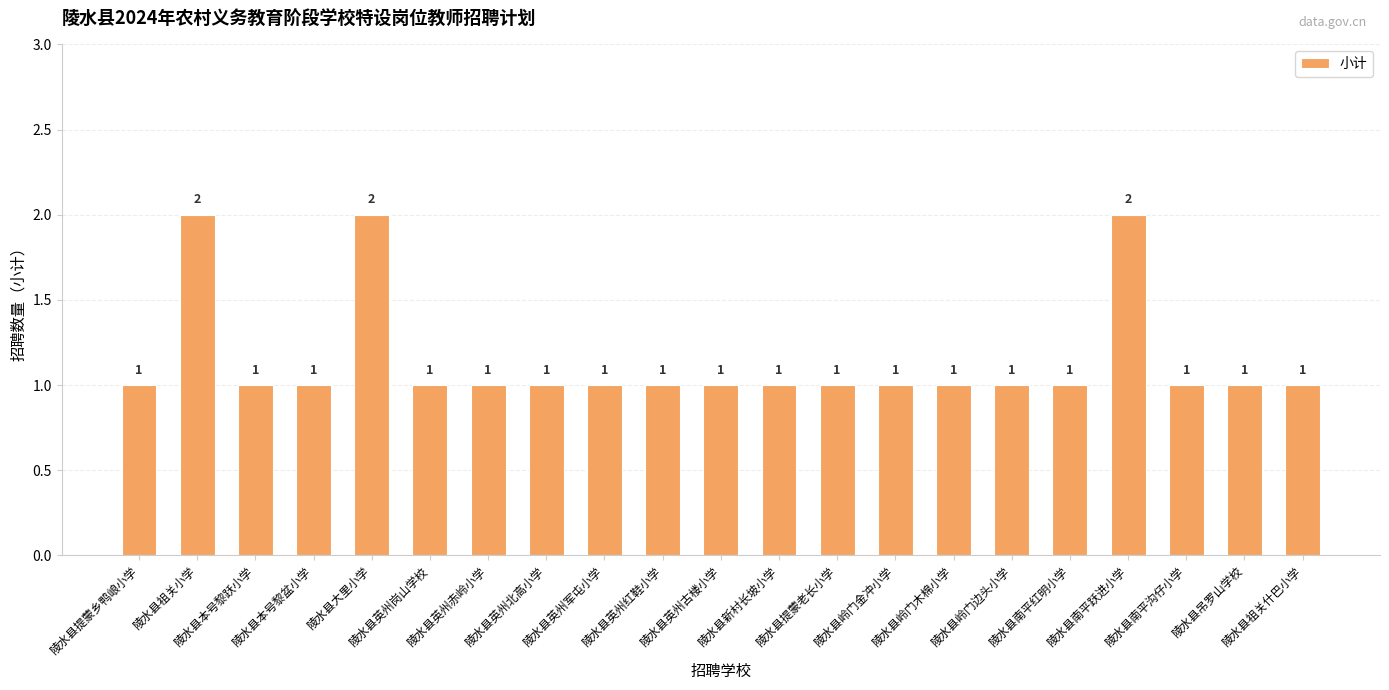

What is the value of the 9th bar from the left?

1